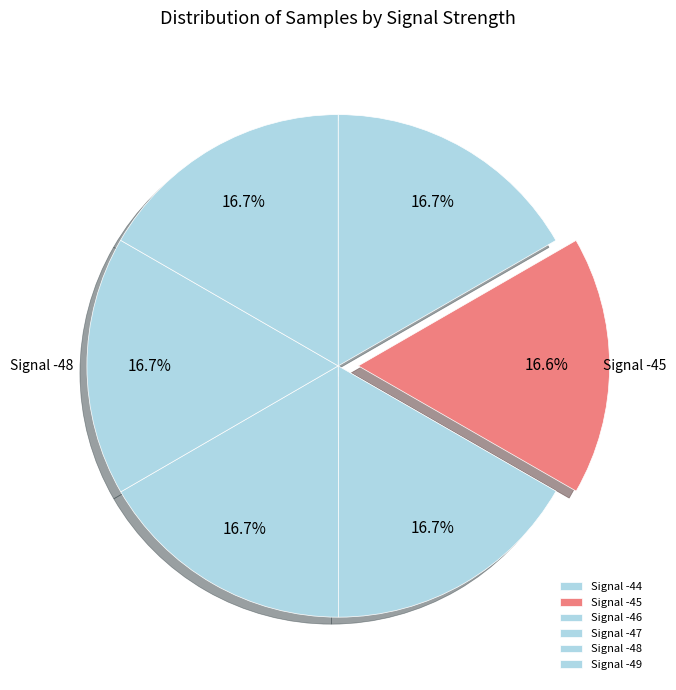

Which has a higher value, Signal -48 or Signal -49?

Signal -48